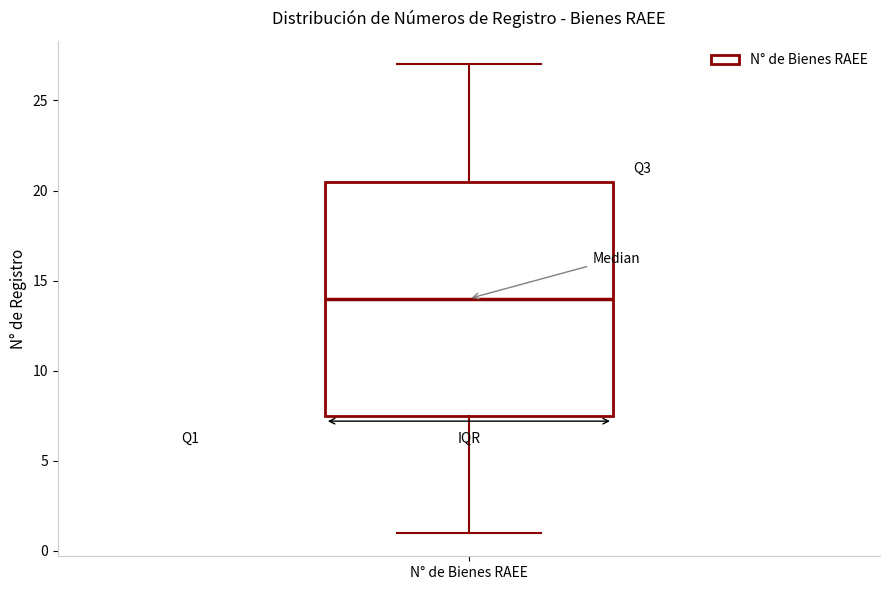

Read this box plot against the y-axis: the position of the median line, the range covered by the box, and the ends of both whiskers. The values are not printed on the chart, so give them approximately, as read against the axis.

median 14.0, box 7.5 to 20.5, whiskers 1.0 to 27.0